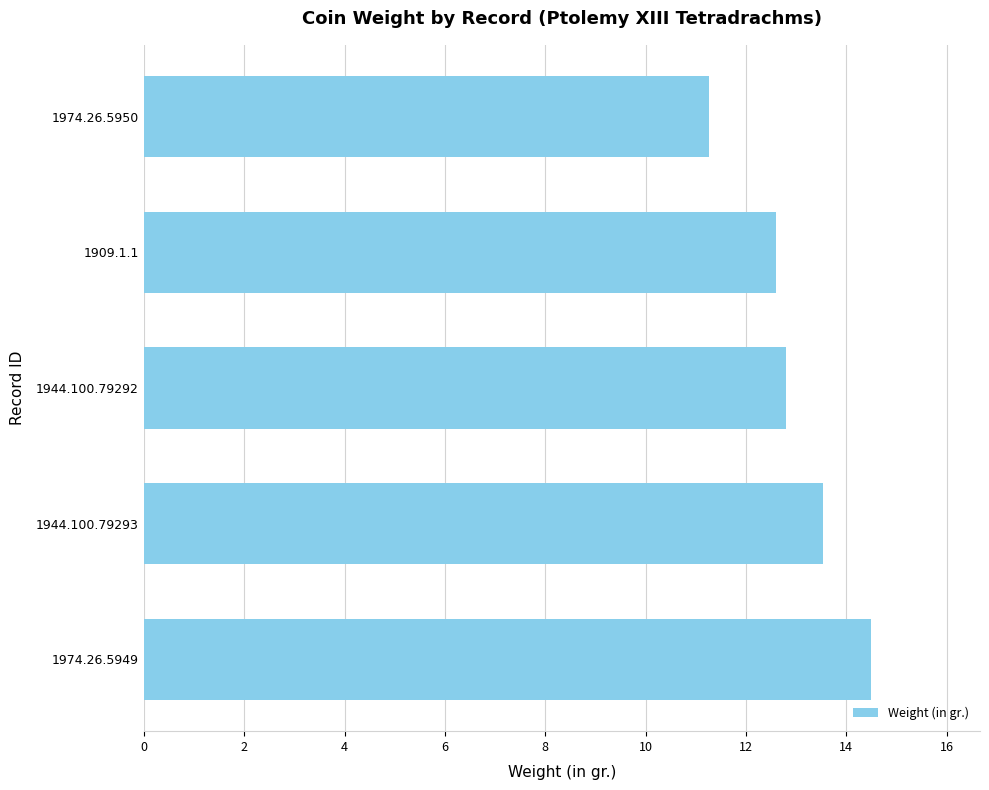

Rank the categories by value from highest to lowest.

1974.26.5949, 1944.100.79293, 1944.100.79292, 1909.1.1, 1974.26.5950